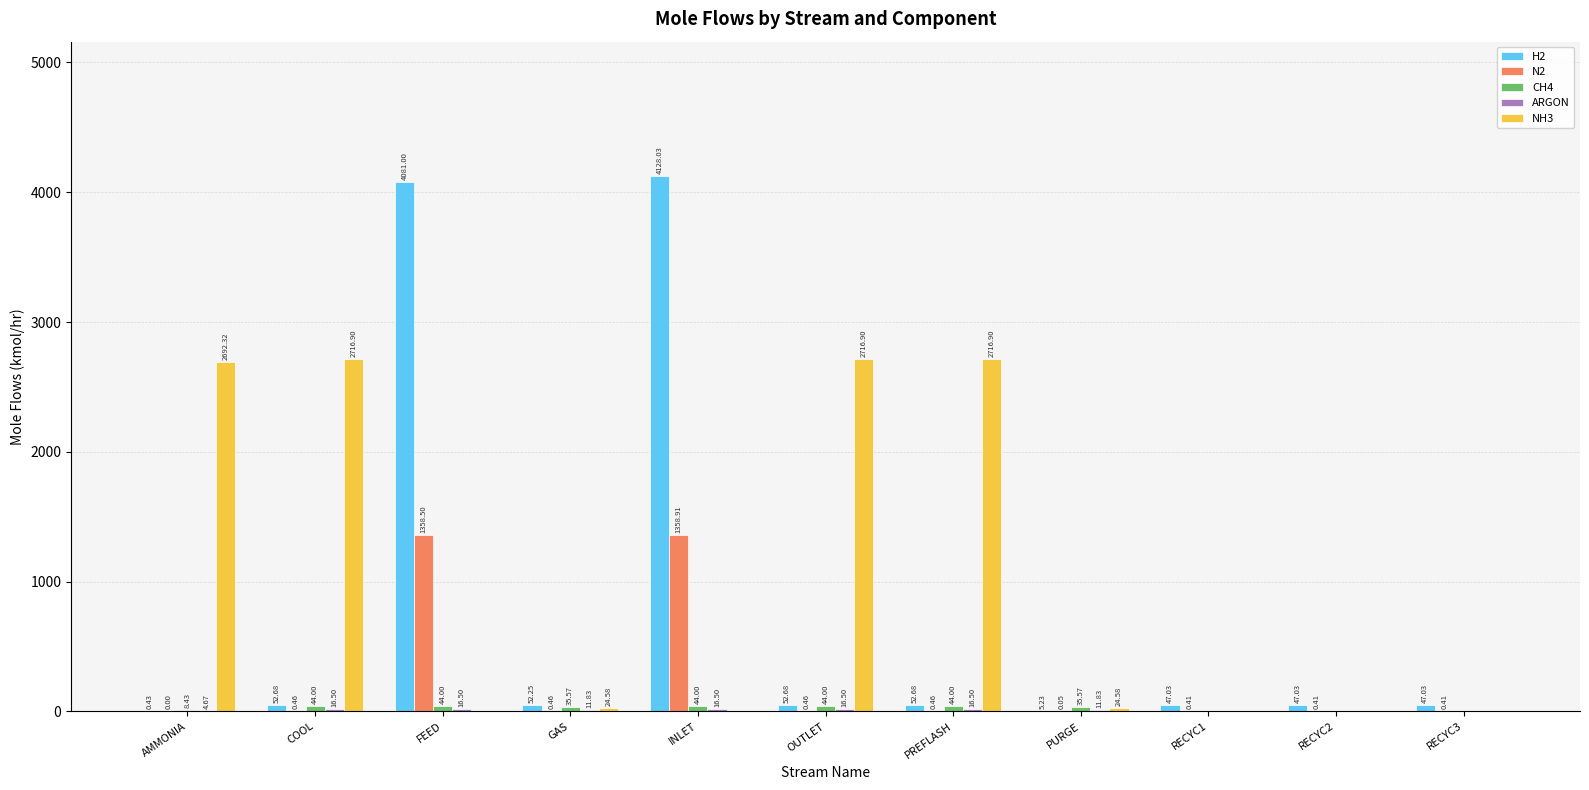

Between INLET and RECYC1, which series saw the biggest shift?

H2